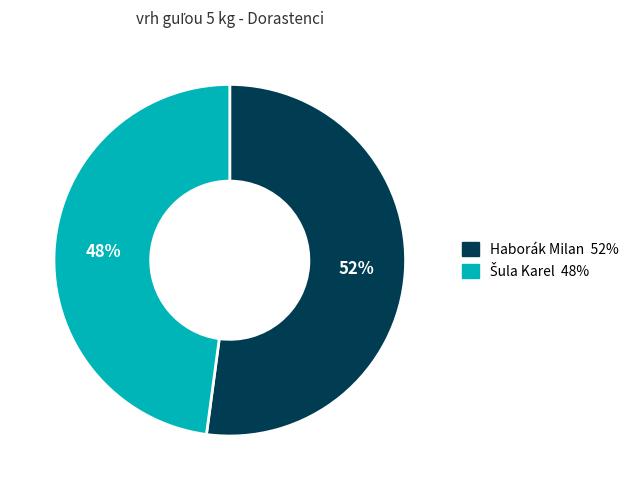

To the nearest percent, what portion does Haborák Milan represent?

52%